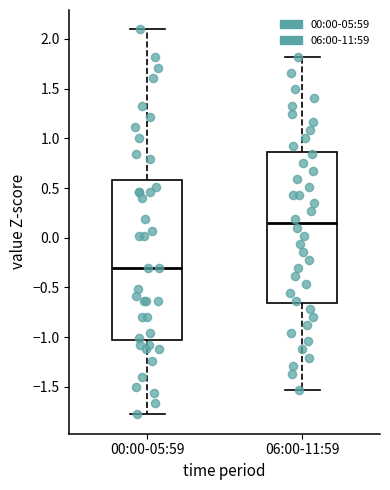

Where is the lower edge of the box for 00:00-05:59 on the y-axis? The values are not printed on the chart, so give them approximately, as read against the axis.

-1.05